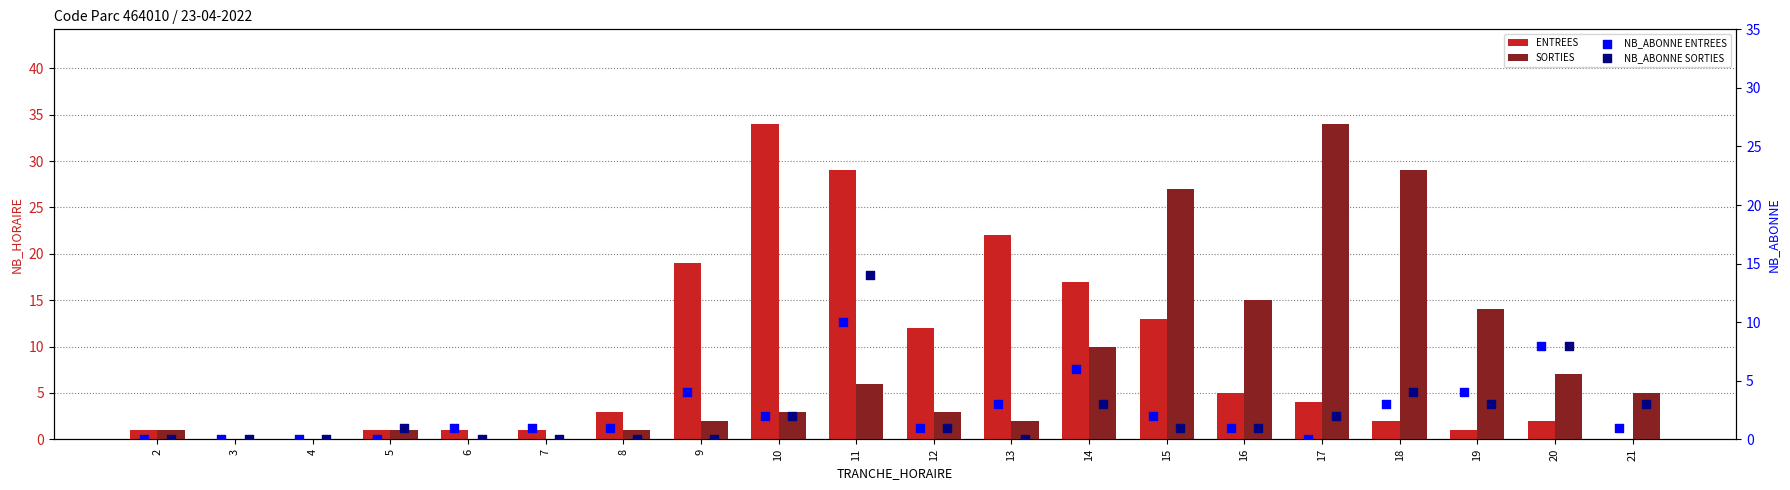

What are all the series names shown in the legend?

ENTREES, SORTIES, NB_ABONNE ENTREES, NB_ABONNE SORTIES